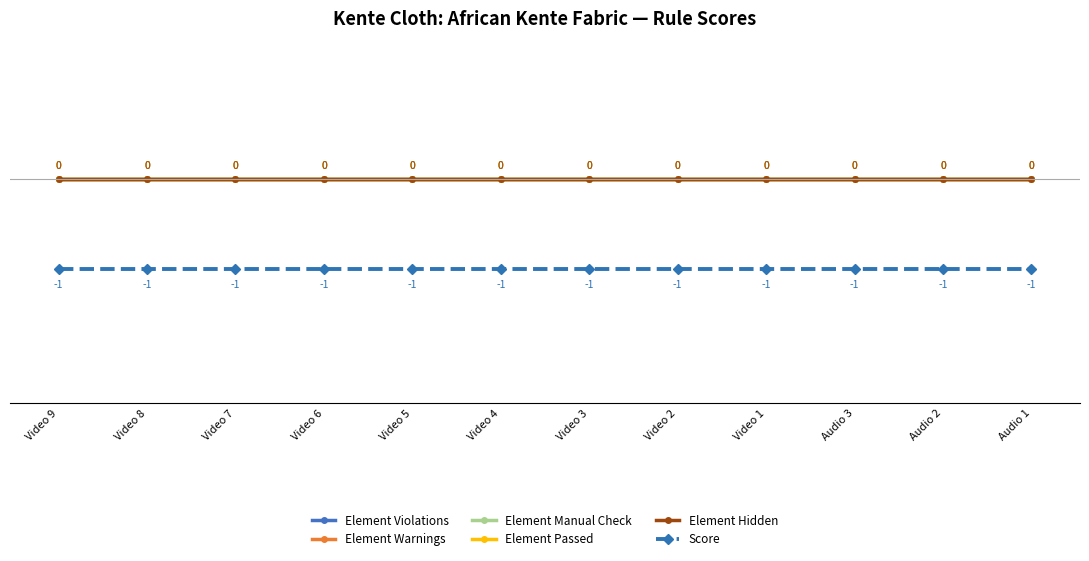

Does the chart have visible grid lines?

No